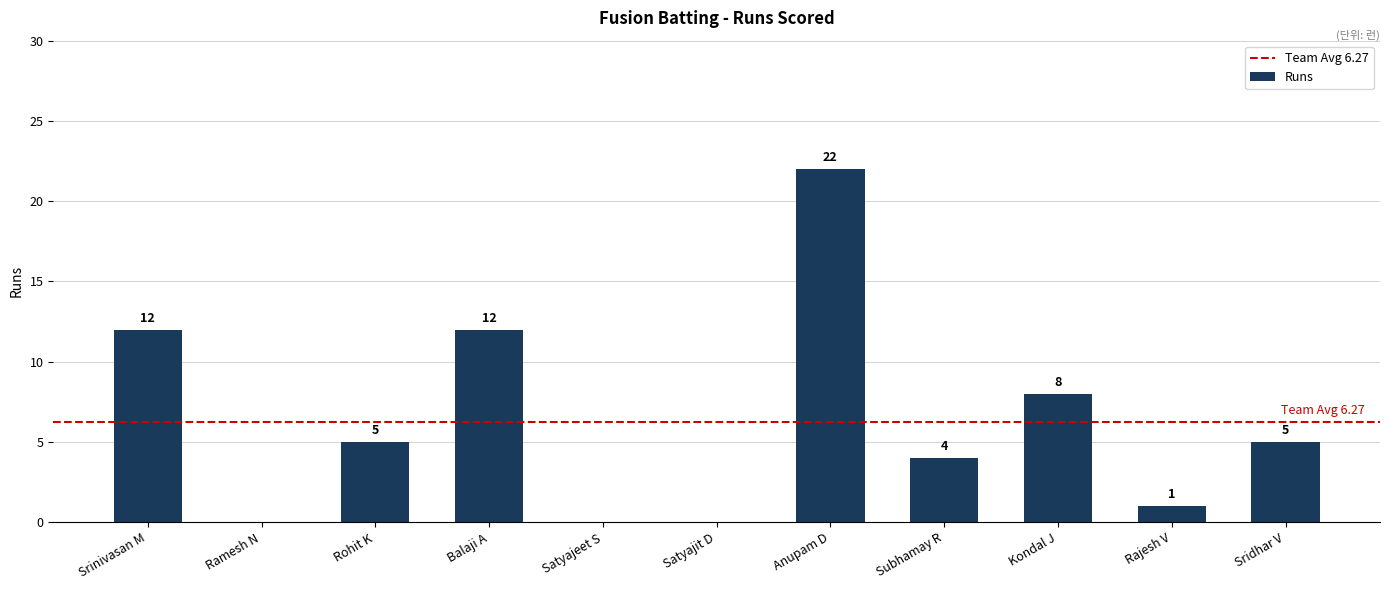

What is the sum of all values?

69